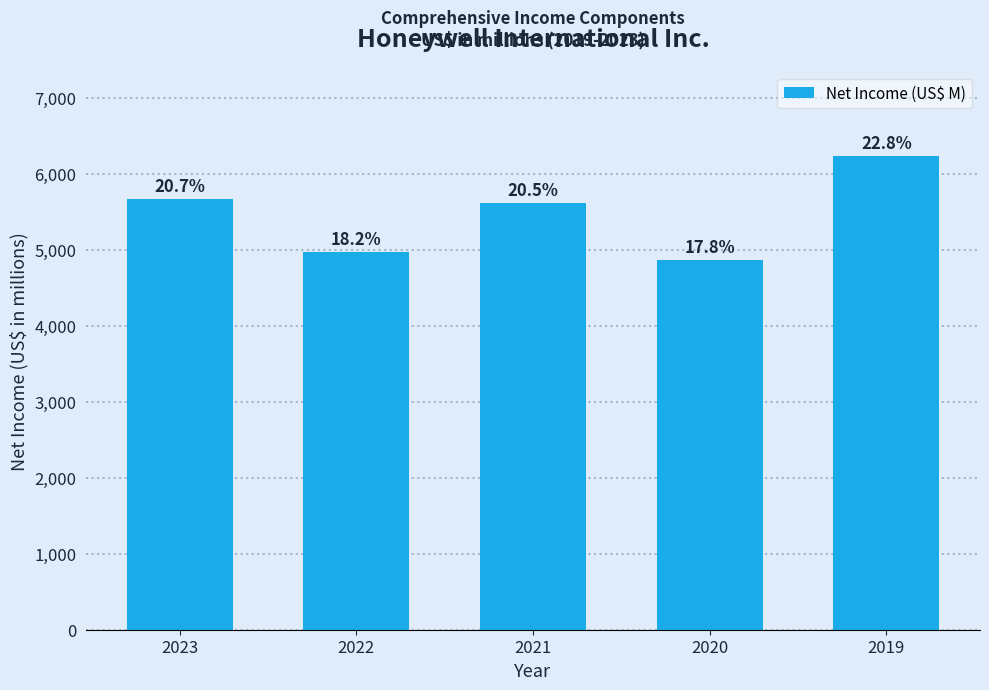

Does the chart contain any negative values?

No